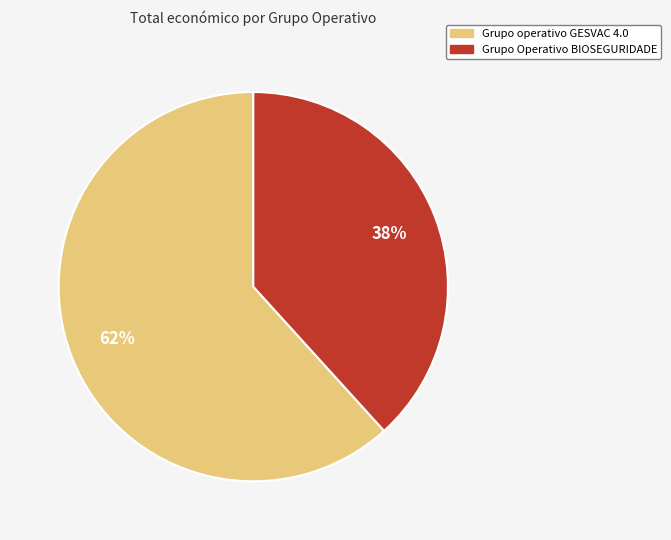

Between Grupo Operativo BIOSEGURIDADE and Grupo operativo GESVAC 4.0, which is larger?

Grupo operativo GESVAC 4.0